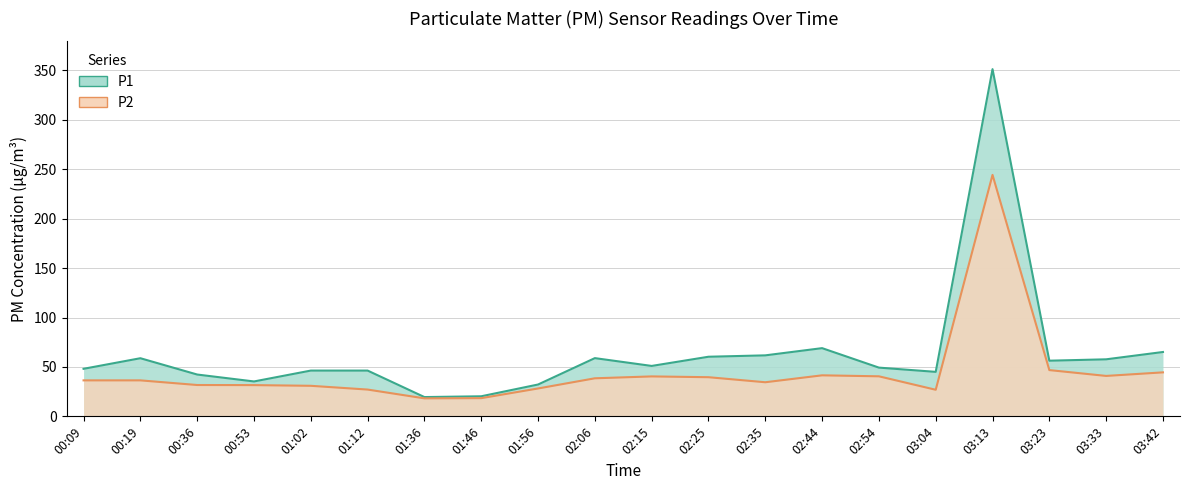

The value of P2 at 02:15 is 72.6. True or false?

False